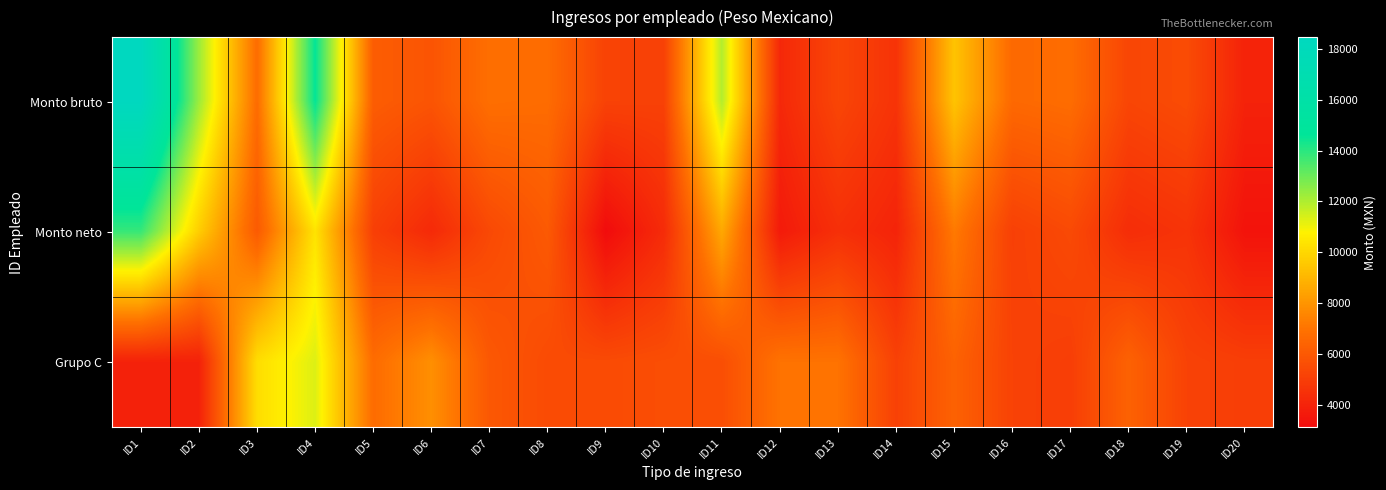

Which label corresponds to the largest value in the chart?

ID1